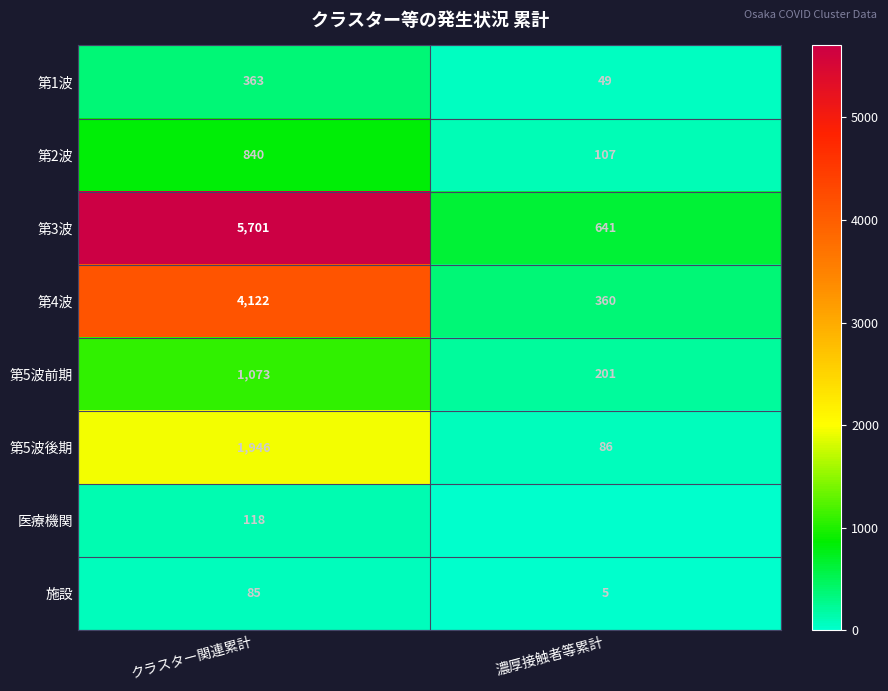

At which category is the sum across all series the highest?

クラスター関連累計